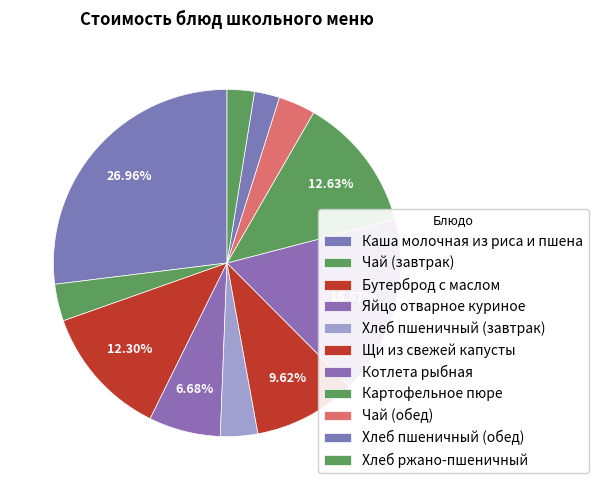

What percentage is the Бутерброд с маслом slice, to the nearest percent?

12%